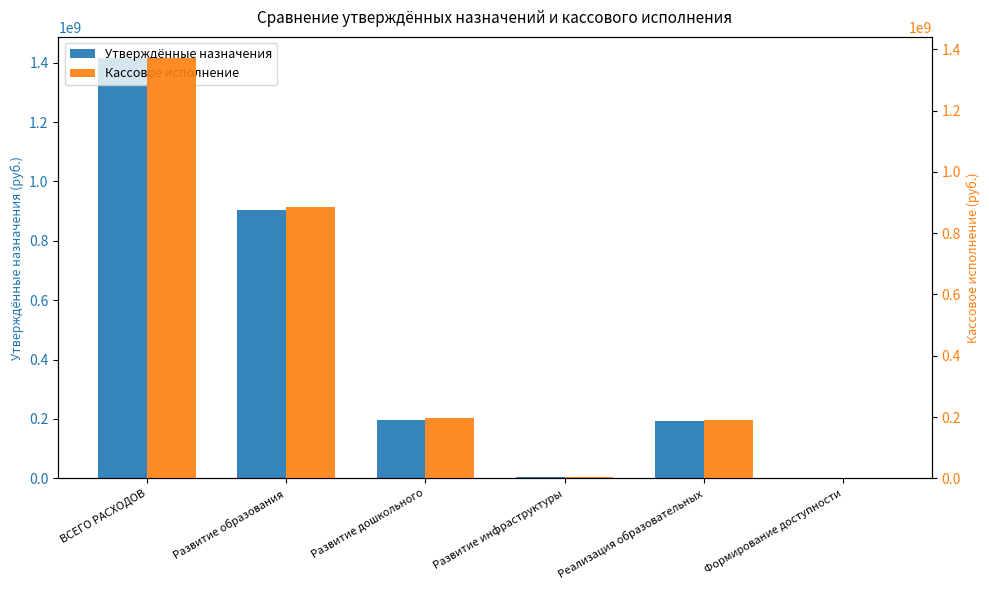

Rank the series by their maximum value, from highest to lowest.

Утверждённые назначения, Кассовое исполнение